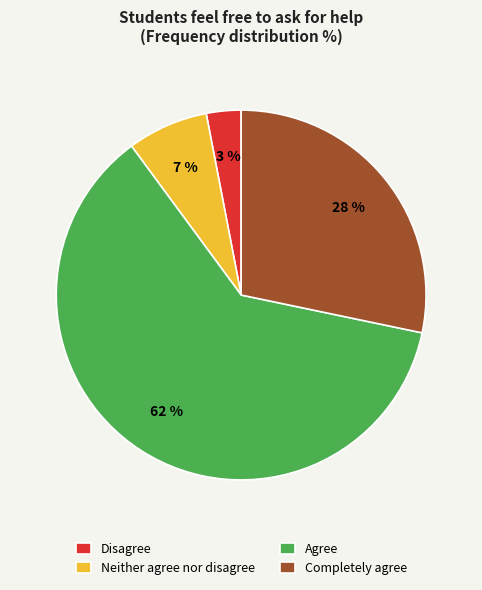

To the nearest percent, what is the combined percentage of Disagree and Agree?

65%